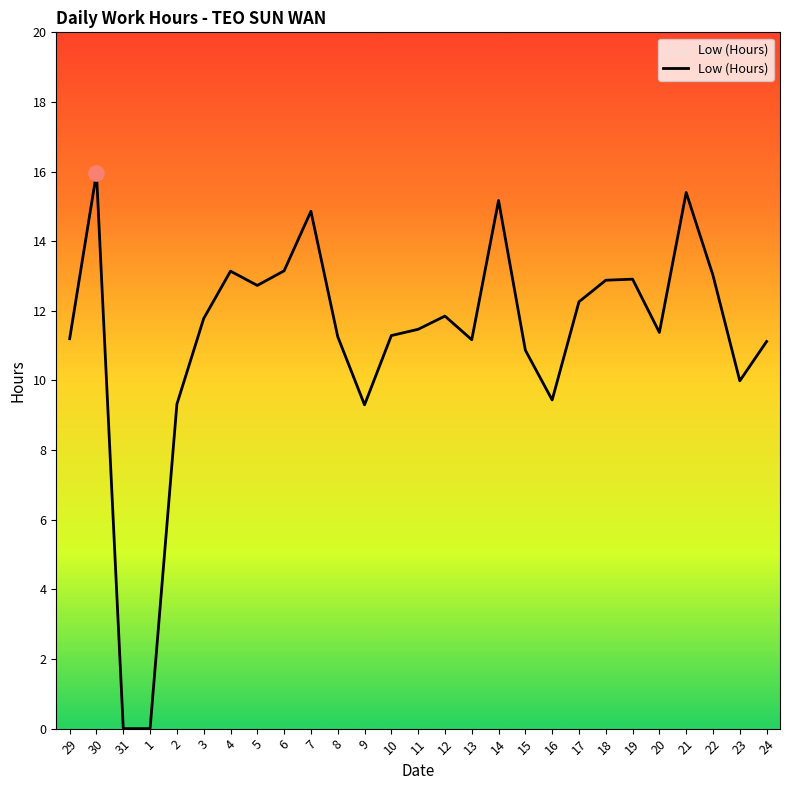

What is the change in value from 2 to 6?

+3.8